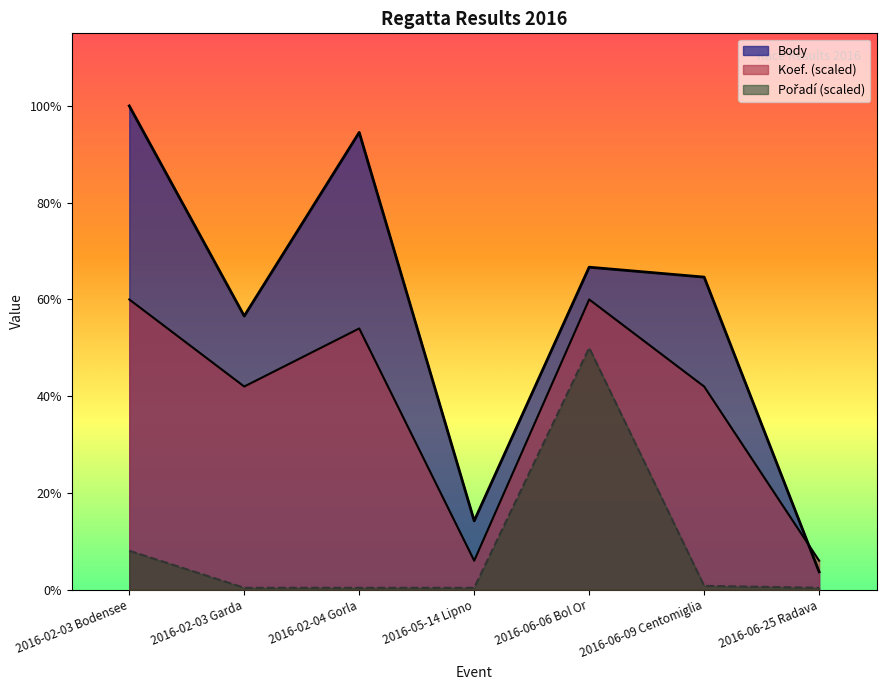

Does the chart display data point markers on the line(s)?

No